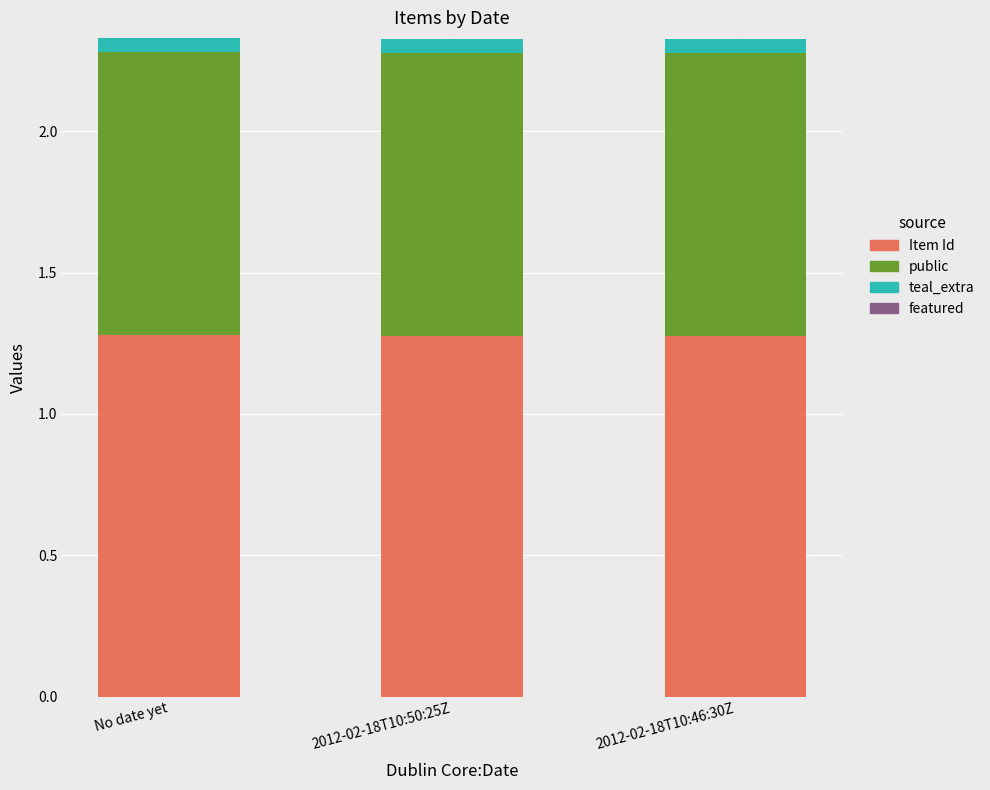

What is the total value across all series at 2012-02-18T10:46:30Z?

2.3